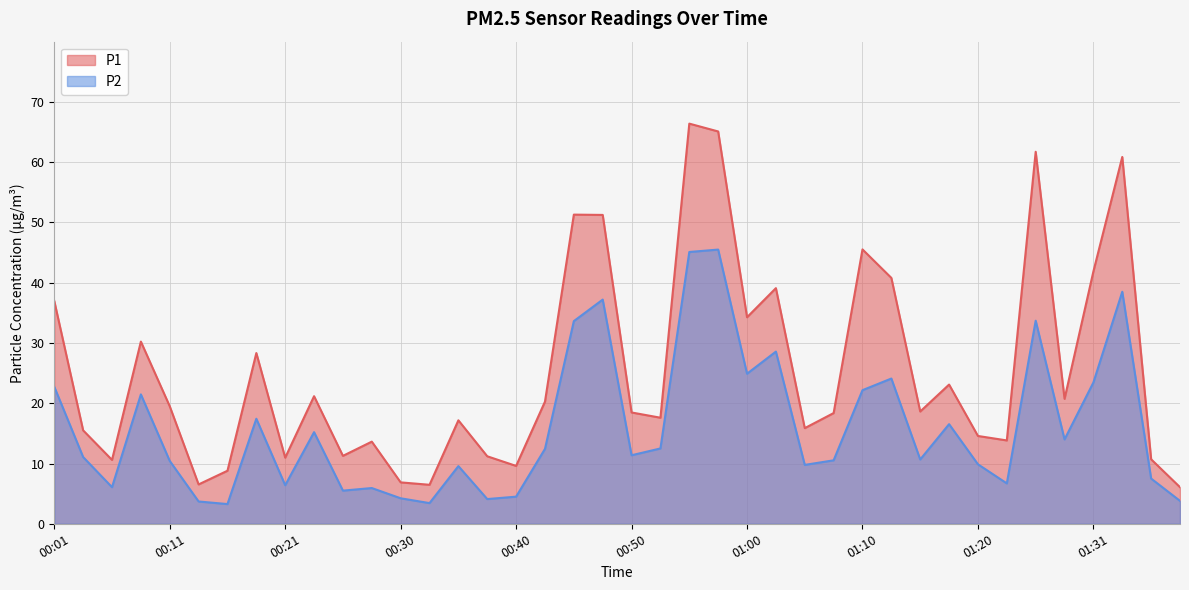

How many lines are shown in the chart?

2